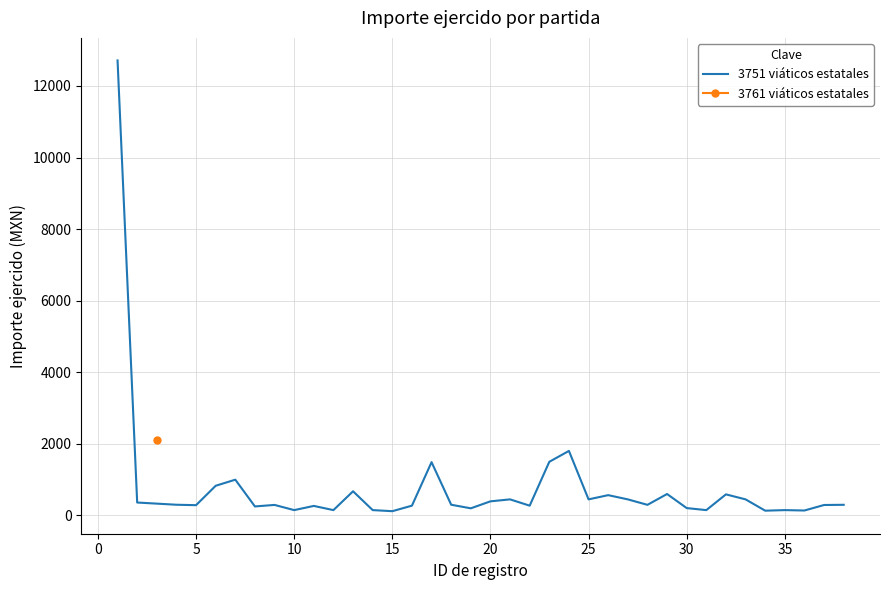

True or false: the data shows 95.2 at 16.

False